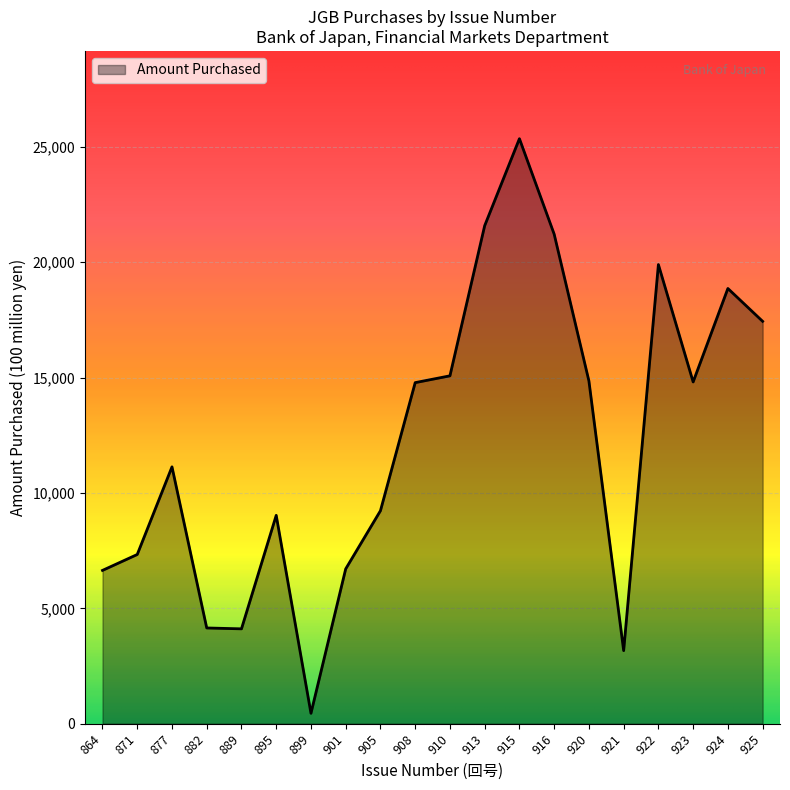

How many lines are shown in the chart?

1